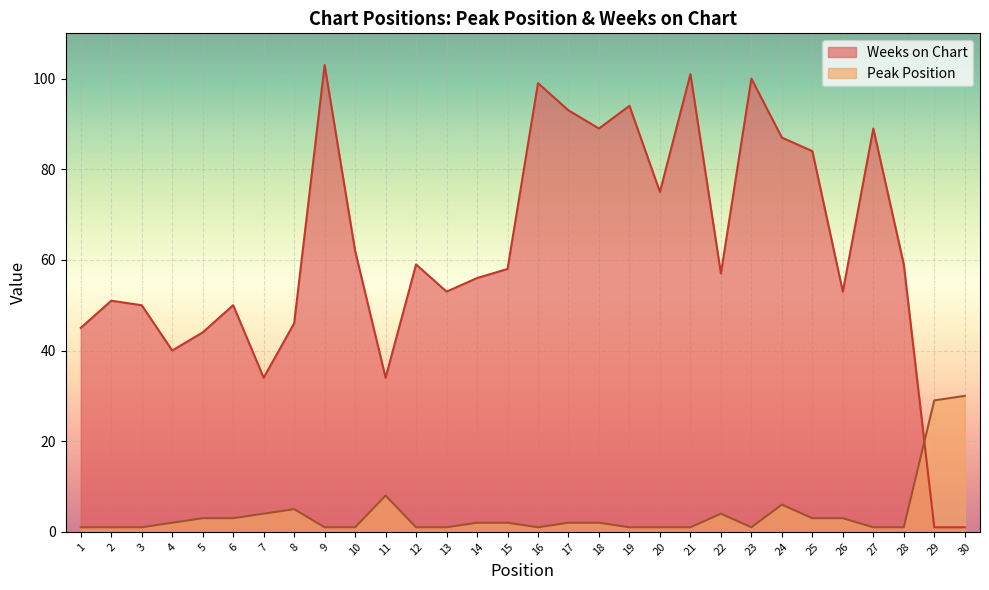

Which series has the widest spread of values?

Weeks on Chart